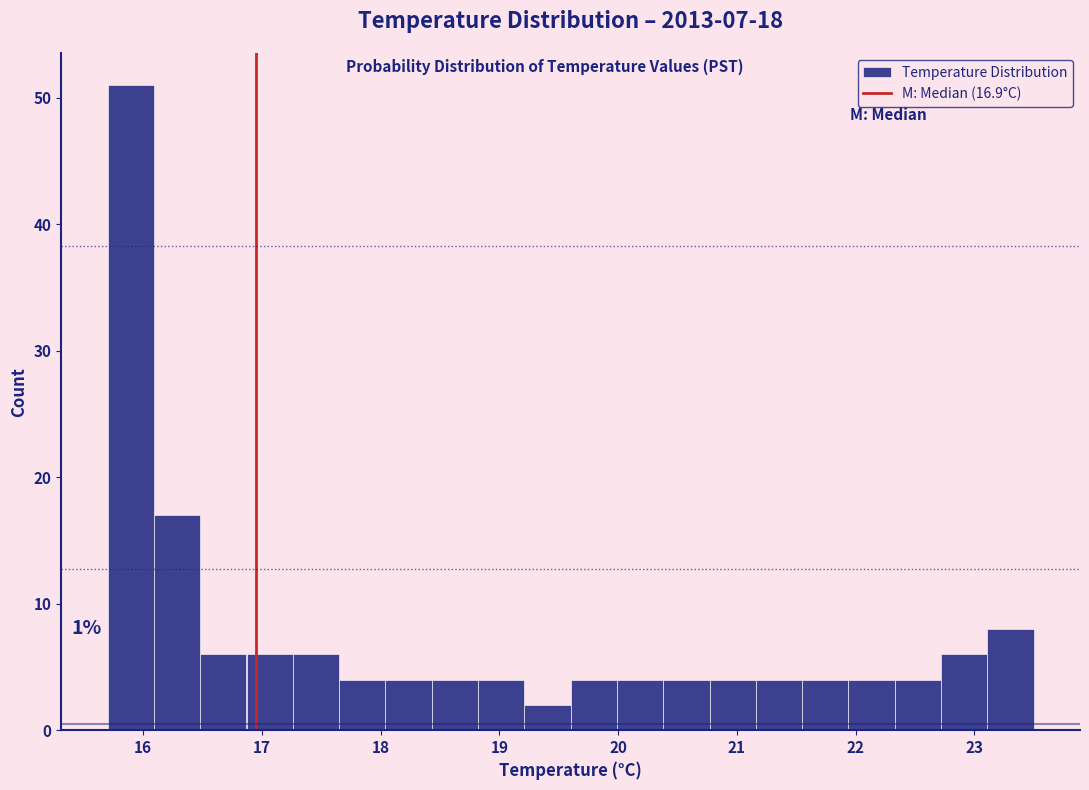

Read against the x-axis, roughly where is the centre of the tallest bar?

15.9